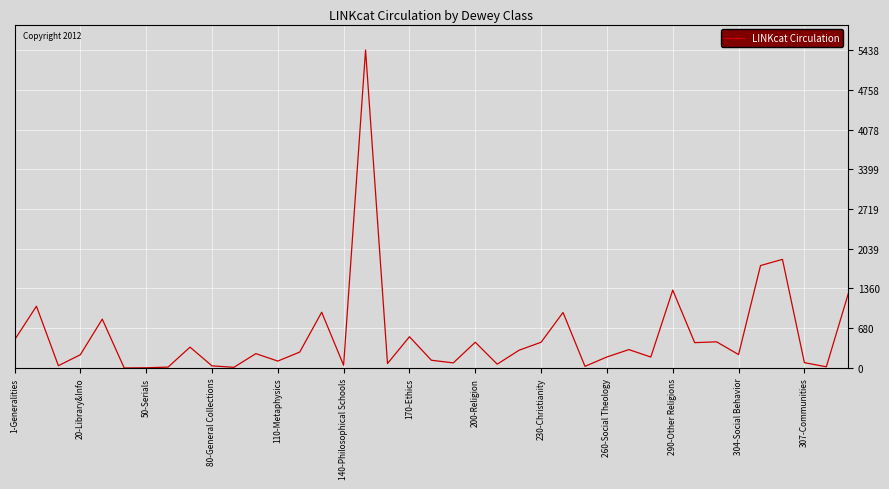

What is the maximum value shown in the chart?

5438